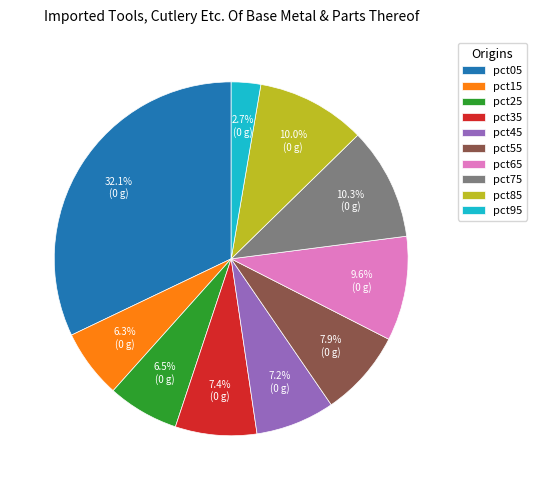

What percentage is NOT represented by pct05?

67.9%